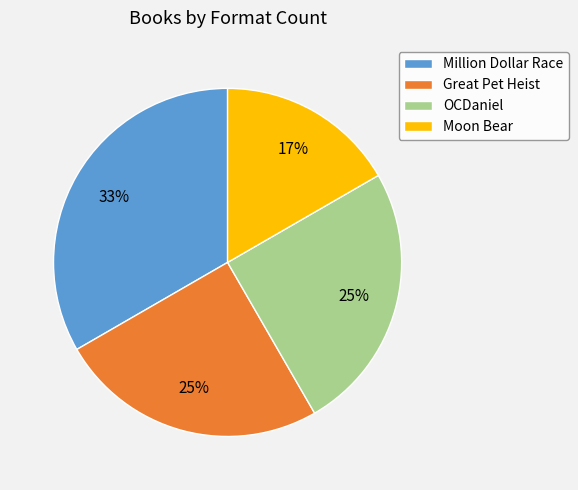

Is it true that Great Pet Heist is 25% of the pie?

True